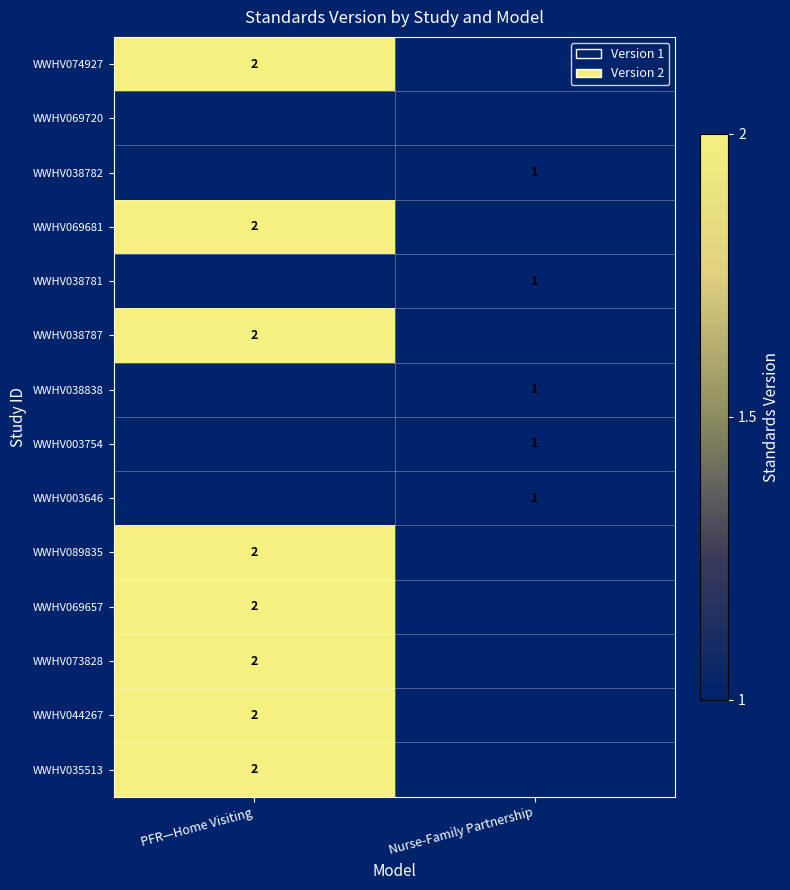

The value of WWHV074927 at PFR—Home Visiting is 1. True or false?

False